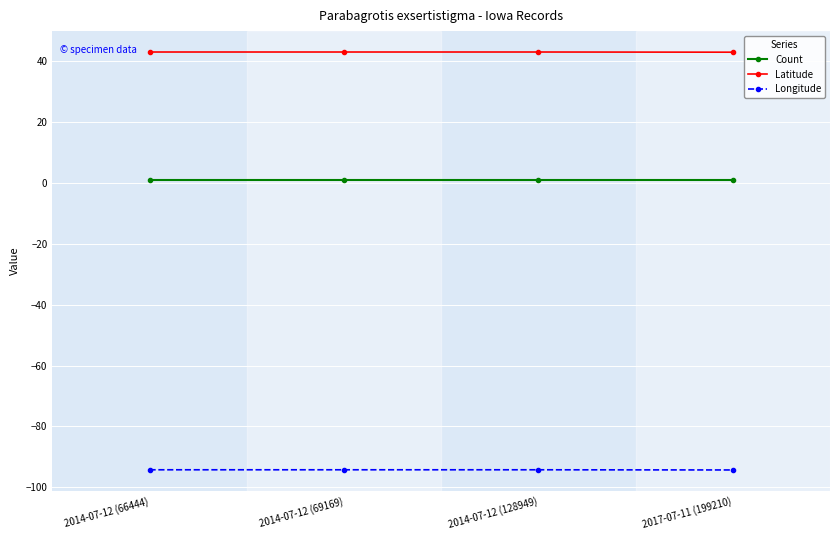

Is it true that Latitude equals 43.1 at 2014-07-12 (69169)?

True